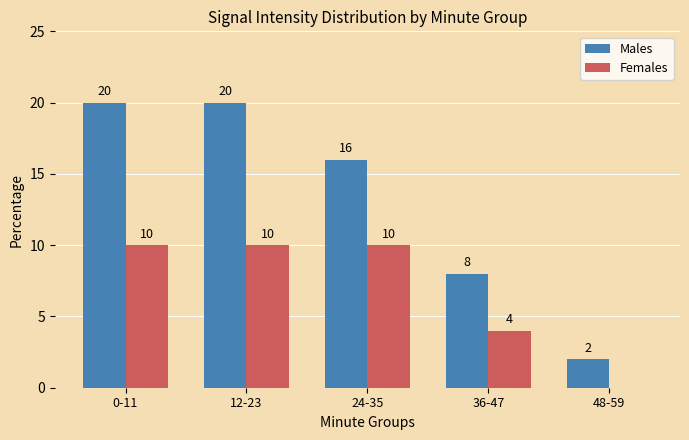

Reading left to right, list all the values displayed in this chart.

Males: 0-11=20	12-23=20	24-35=16	36-47=8	48-59=2
Females: 0-11=10	12-23=10	24-35=10	36-47=4	48-59=0